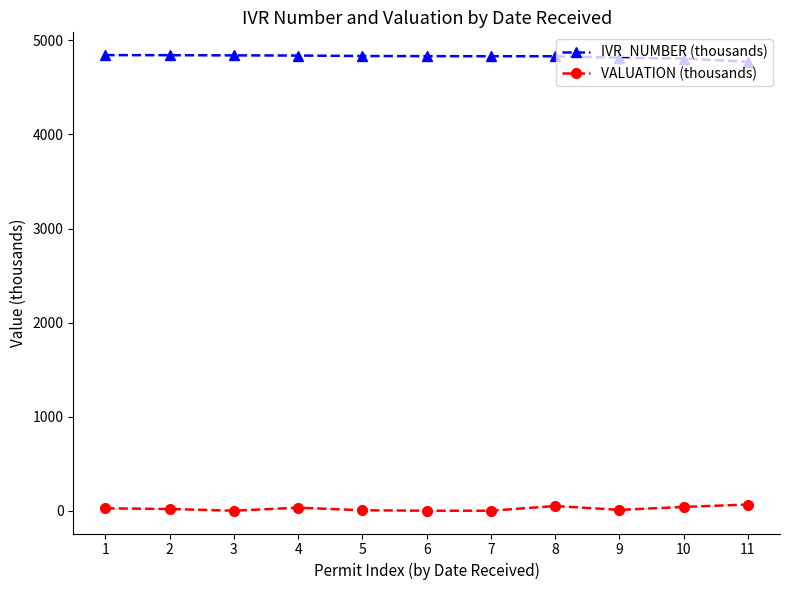

What is the approximate value of IVR_NUMBER (thousands) at 9?

4816.1